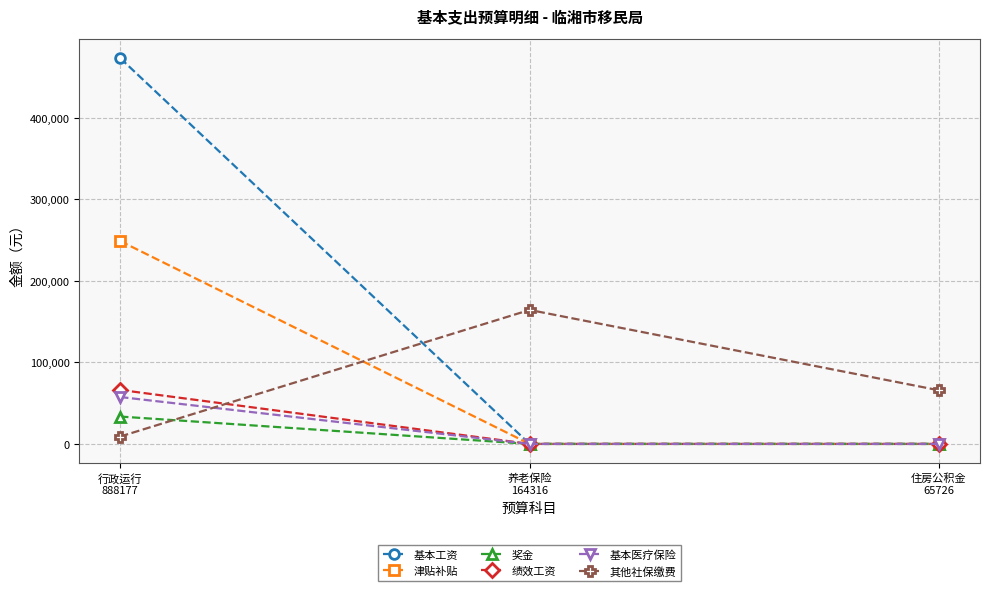

Reading left to right, what are all the values shown in this chart?

基本工资: 473040.0	0.0	0.0
津贴补贴: 248748.0	0.0	0.0
奖金: 33565.0	0.0	0.0
绩效工资: 66228.0	0.0	0.0
基本医疗保险: 57510.7	0.0	0.0
其他社保缴费: 9085.8	164316.2	65726.5